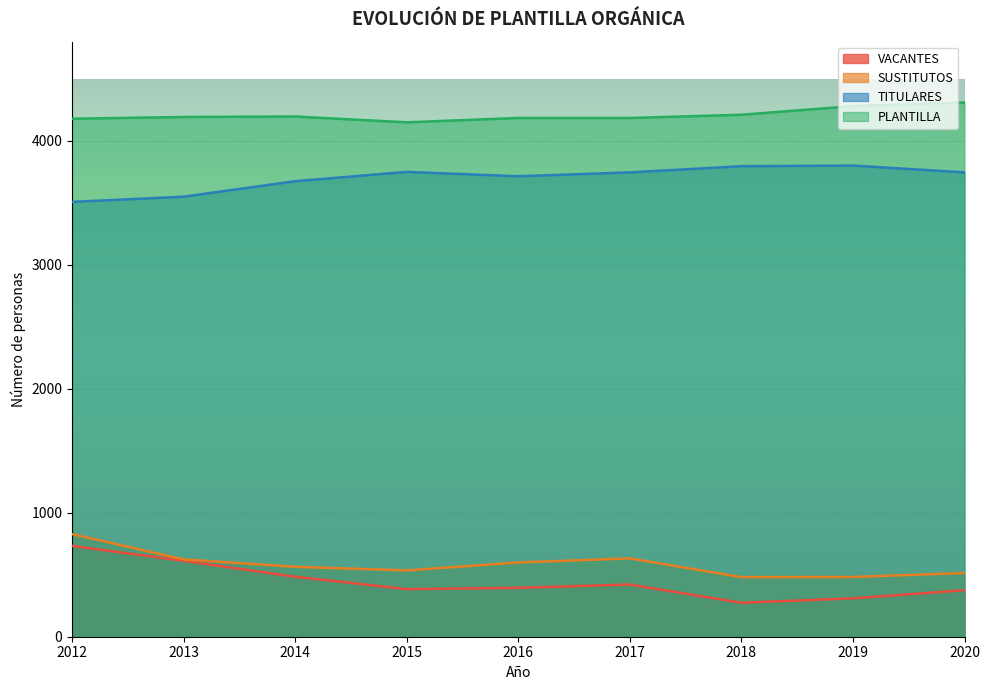

At which label is VACANTES closest to 503?

2014